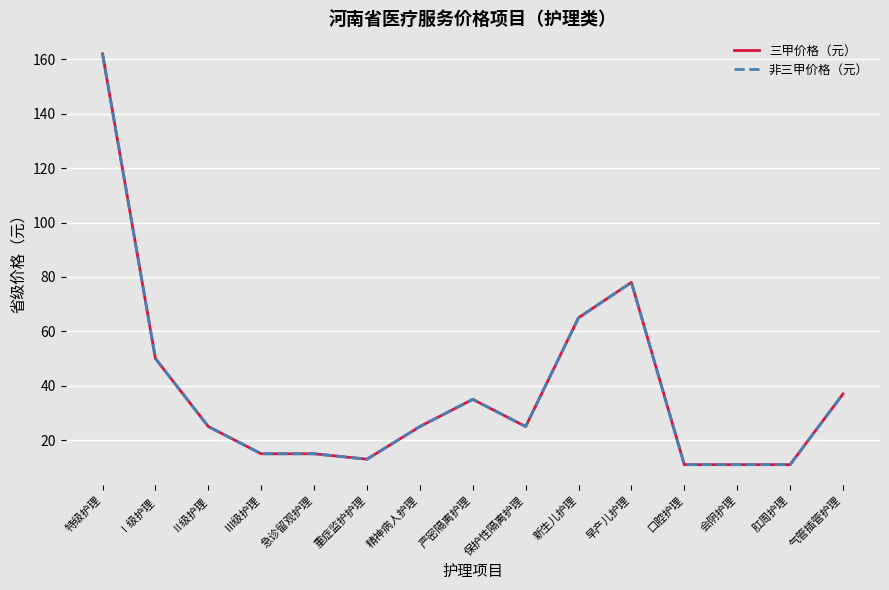

Reading left to right, what are all the values shown in this chart?

三甲价格（元）: 特级护理=162	Ⅰ级护理=50	Ⅱ级护理=25	Ⅲ级护理=15	急诊留观护理=15	重症监护护理=13	精神病人护理=25	严密隔离护理=35	保护性隔离护理=25	新生儿护理=65	早产儿护理=78	口腔护理=11	会阴护理=11	肛周护理=11	气管插管护理=37
非三甲价格（元）: 特级护理=162	Ⅰ级护理=50	Ⅱ级护理=25	Ⅲ级护理=15	急诊留观护理=15	重症监护护理=13	精神病人护理=25	严密隔离护理=35	保护性隔离护理=25	新生儿护理=65	早产儿护理=78	口腔护理=11	会阴护理=11	肛周护理=11	气管插管护理=37